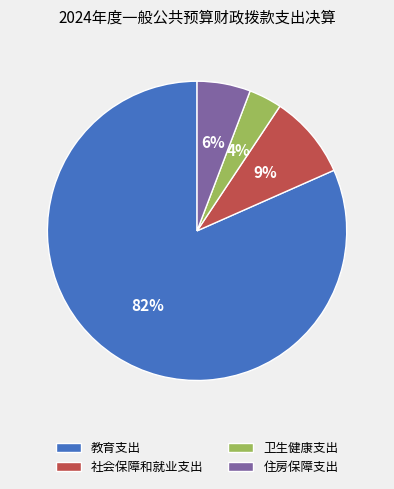

Which has a higher value, 社会保障和就业支出 or 住房保障支出?

社会保障和就业支出